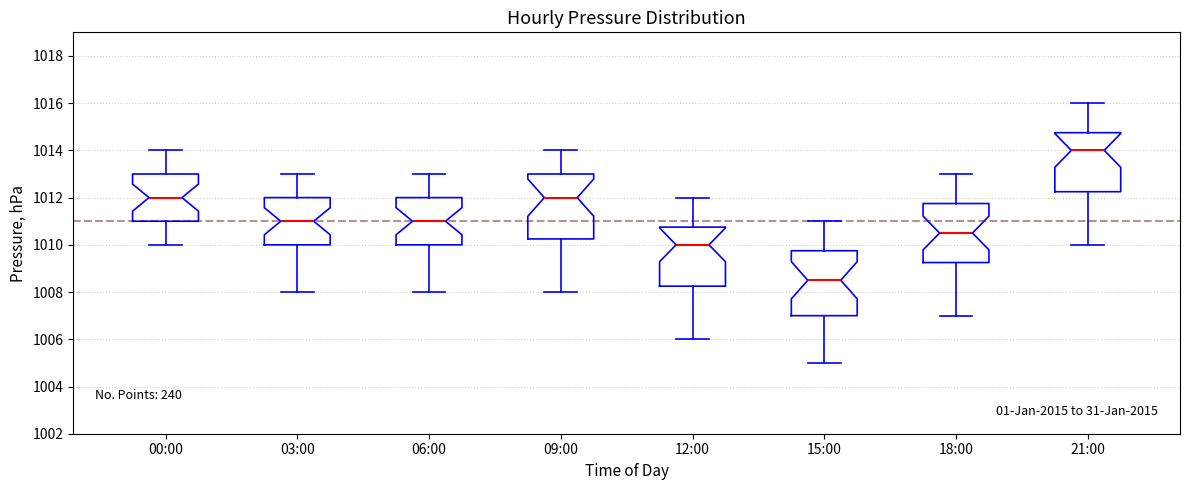

Reading left to right, transcribe this box plot: for each box, give where its median line is, the range the box spans, and where its two whiskers end, as read against the y-axis. The values are not printed on the chart, so give them approximately, as read against the axis.

00:00: median 1012.0, box 1011.0 to 1013.0, whiskers 1010.0 to 1014.0
03:00: median 1011.0, box 1010.0 to 1012.0, whiskers 1008.0 to 1013.0
06:00: median 1011.0, box 1010.0 to 1012.0, whiskers 1008.0 to 1013.0
09:00: median 1012.0, box 1010.2 to 1013.0, whiskers 1008.0 to 1014.0
12:00: median 1010.0, box 1008.2 to 1010.8, whiskers 1006.0 to 1012.0
15:00: median 1008.6, box 1007.0 to 1009.8, whiskers 1005.0 to 1011.0
18:00: median 1010.6, box 1009.2 to 1011.8, whiskers 1007.0 to 1013.0
21:00: median 1014.0, box 1012.2 to 1014.8, whiskers 1010.0 to 1016.0